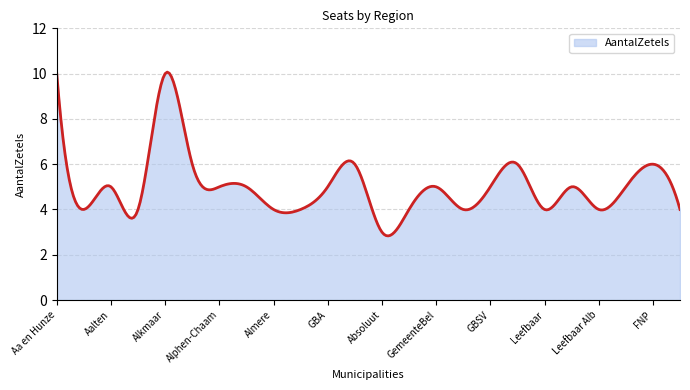

What is the greatest value displayed?

10.1